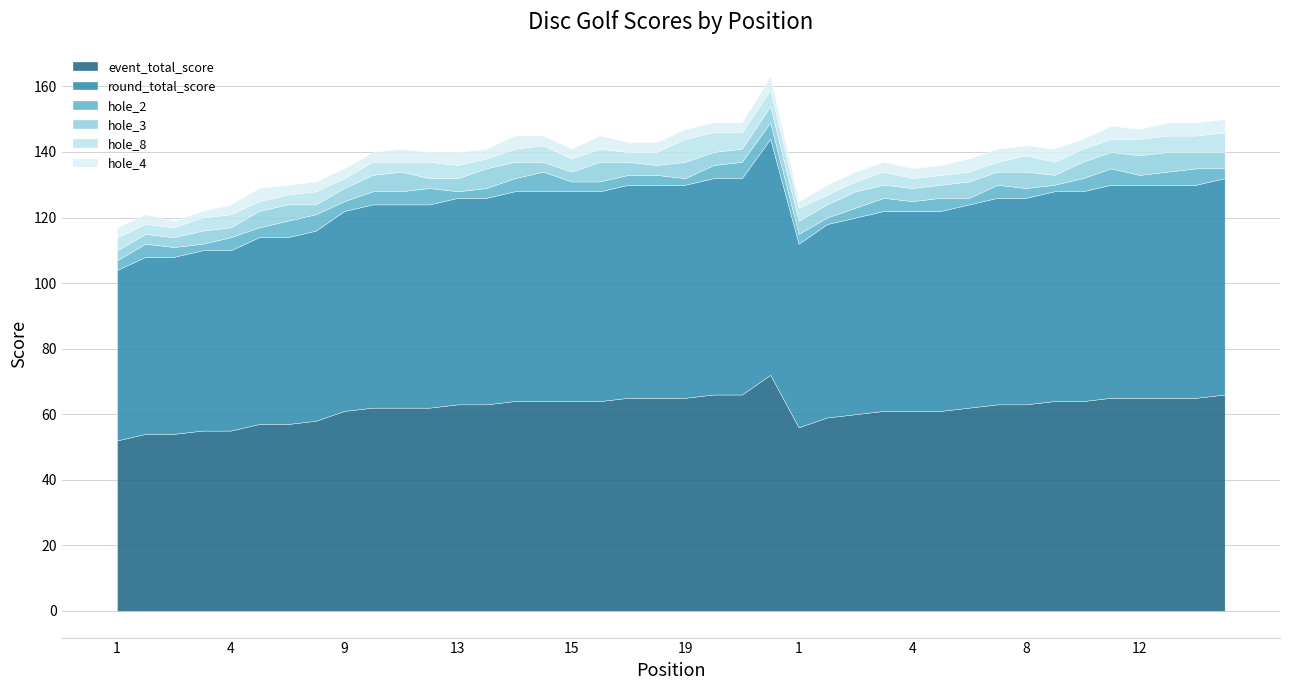

How many intersections are there between hole_4 and hole_2?

8